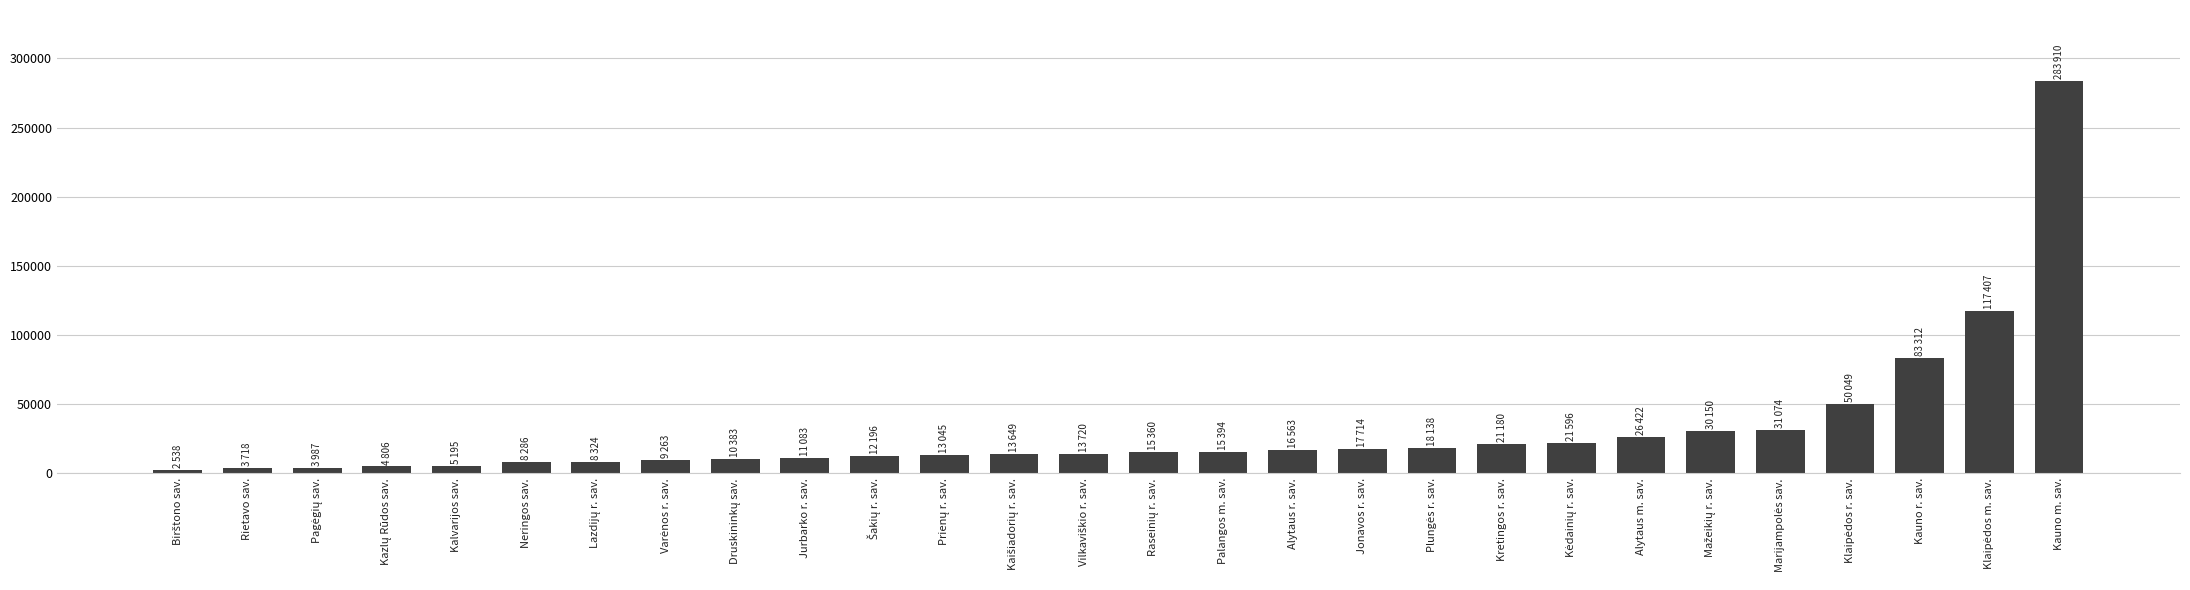

What is the label of the 16th bar from the left?

Palangos m. sav.